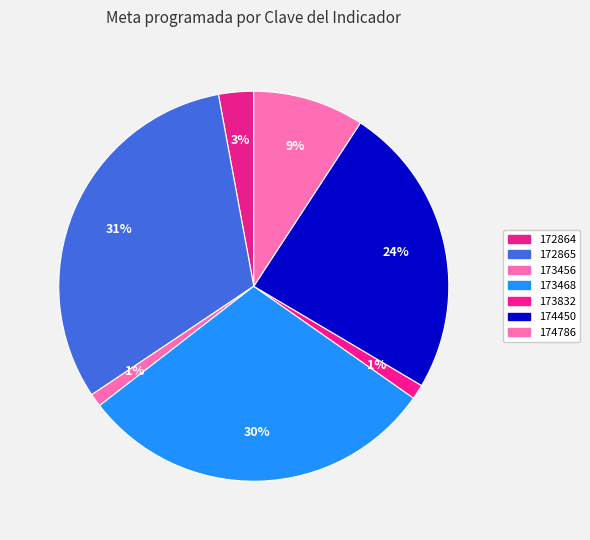

Count the number of slices in the pie.

7